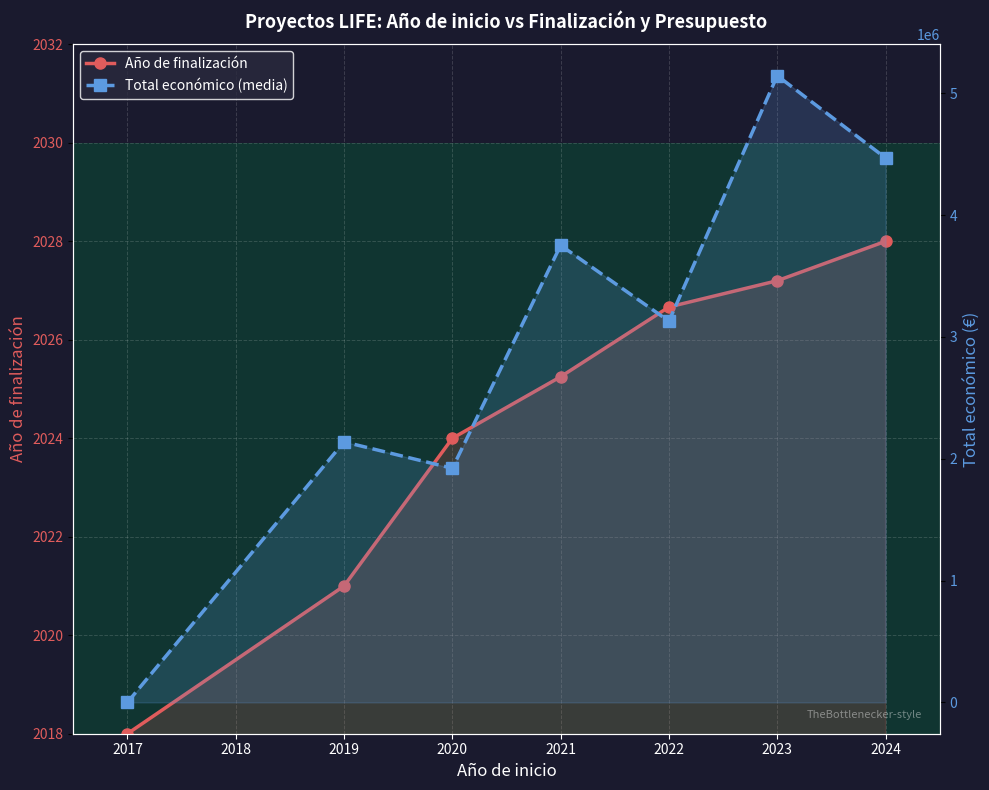

Is it true that Año de finalización equals 1134.0 at 2017?

False